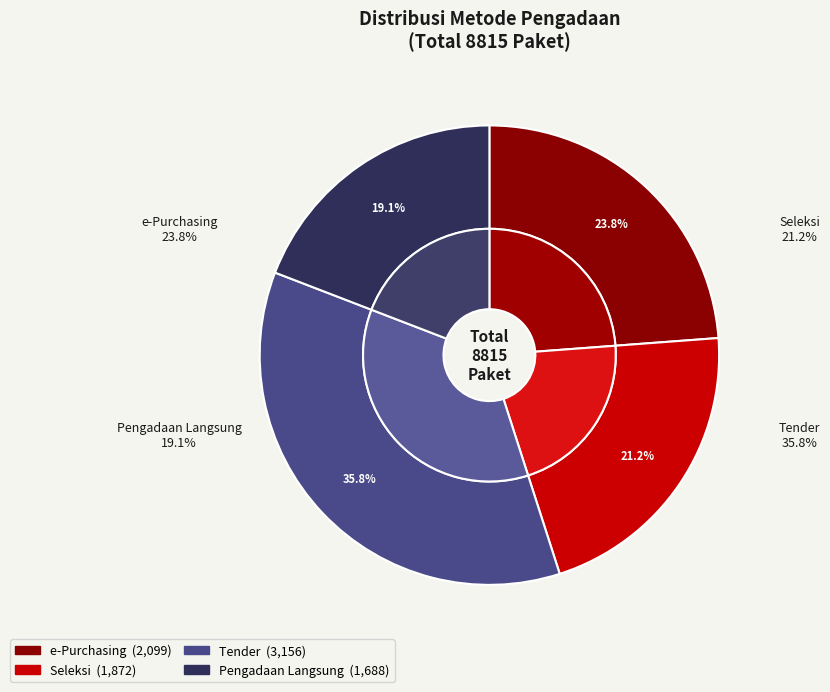

Is the sum of e-Purchasing and Seleksi greater than half?

No